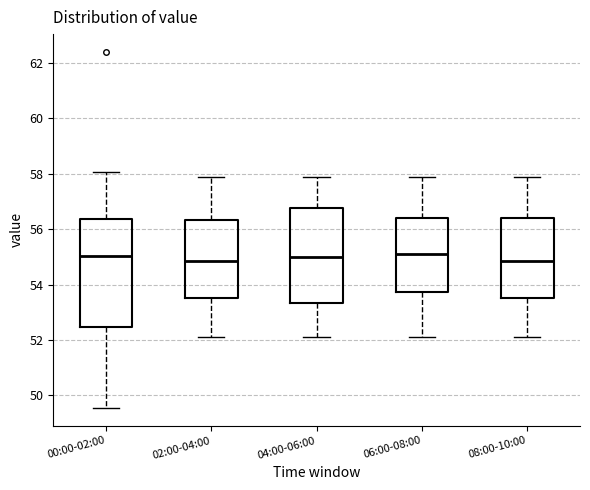

Reading left to right, transcribe this box plot: for each box, give where its median line is, the range the box spans, and where its two whiskers end, as read against the y-axis. The values are not printed on the chart, so give them approximately, as read against the axis.

00:00-02:00: median 55.0, box 52.4 to 56.4, whiskers 49.6 to 58.0
02:00-04:00: median 54.8, box 53.6 to 56.4, whiskers 52.2 to 58.0
04:00-06:00: median 55.0, box 53.4 to 56.8, whiskers 52.2 to 58.0
06:00-08:00: median 55.2, box 53.8 to 56.4, whiskers 52.2 to 58.0
08:00-10:00: median 54.8, box 53.6 to 56.4, whiskers 52.2 to 58.0